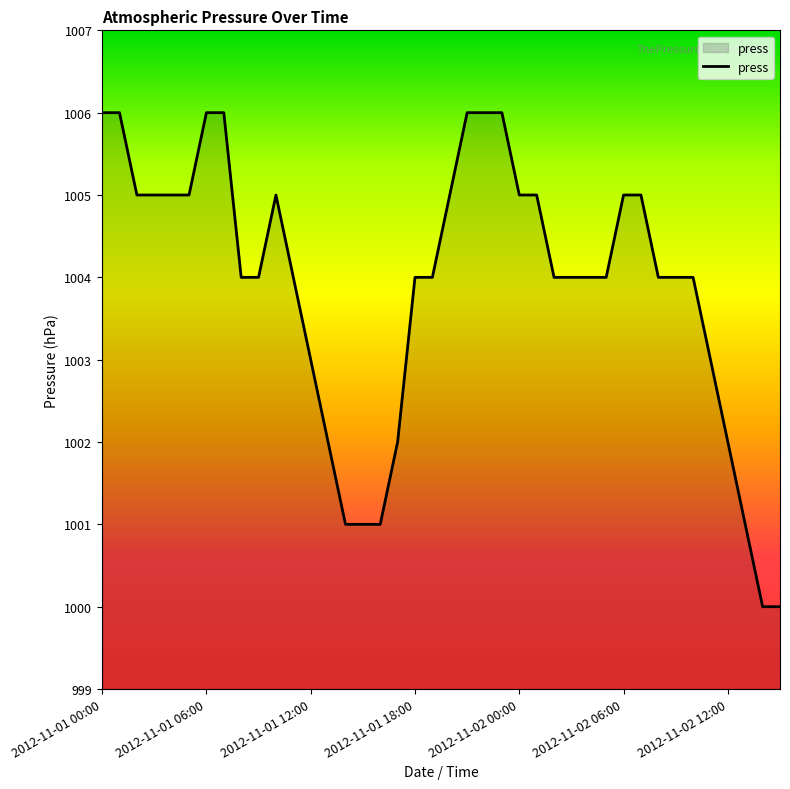

How many lines are shown in the chart?

1